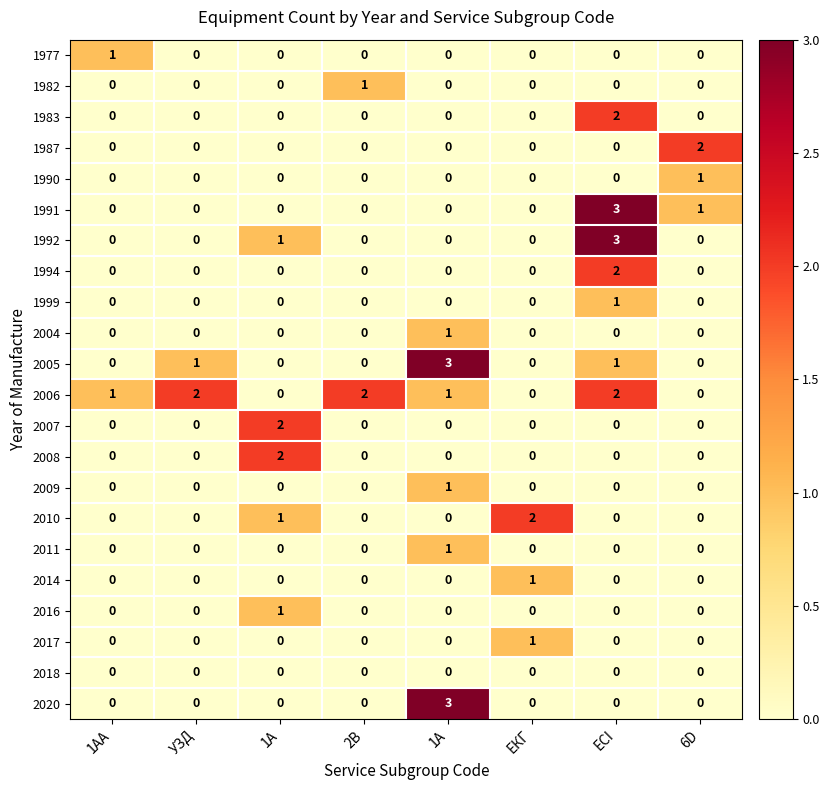

The 1991 series shows 2 at 1AA. True or false?

False